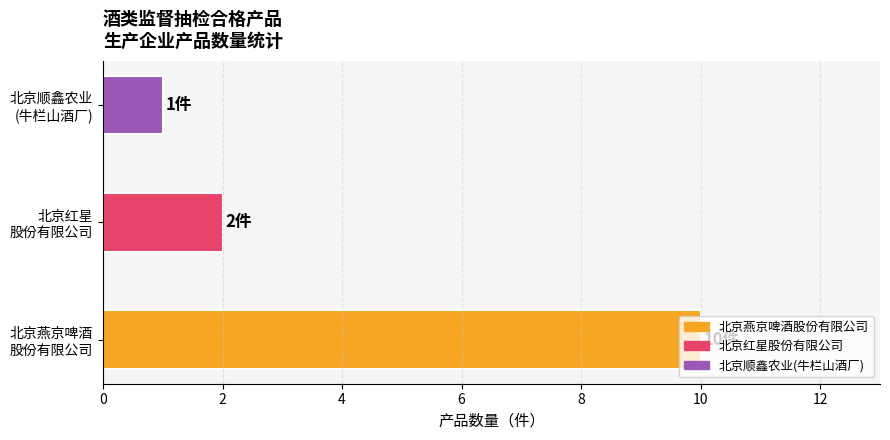

What is the difference between the maximum and minimum values?

9